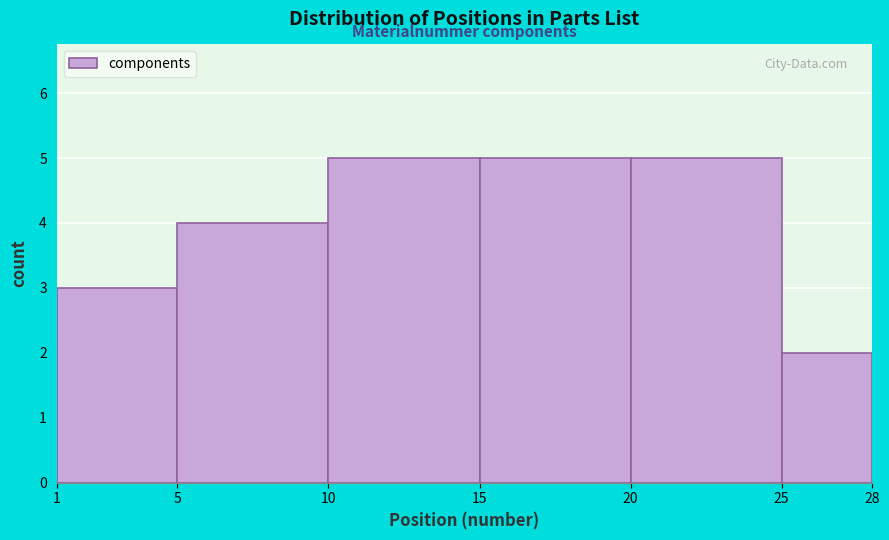

How tall is the bar that spans 20 to 25 on the x-axis? The values are not printed on the chart, so give them approximately, as read against the axis.

5